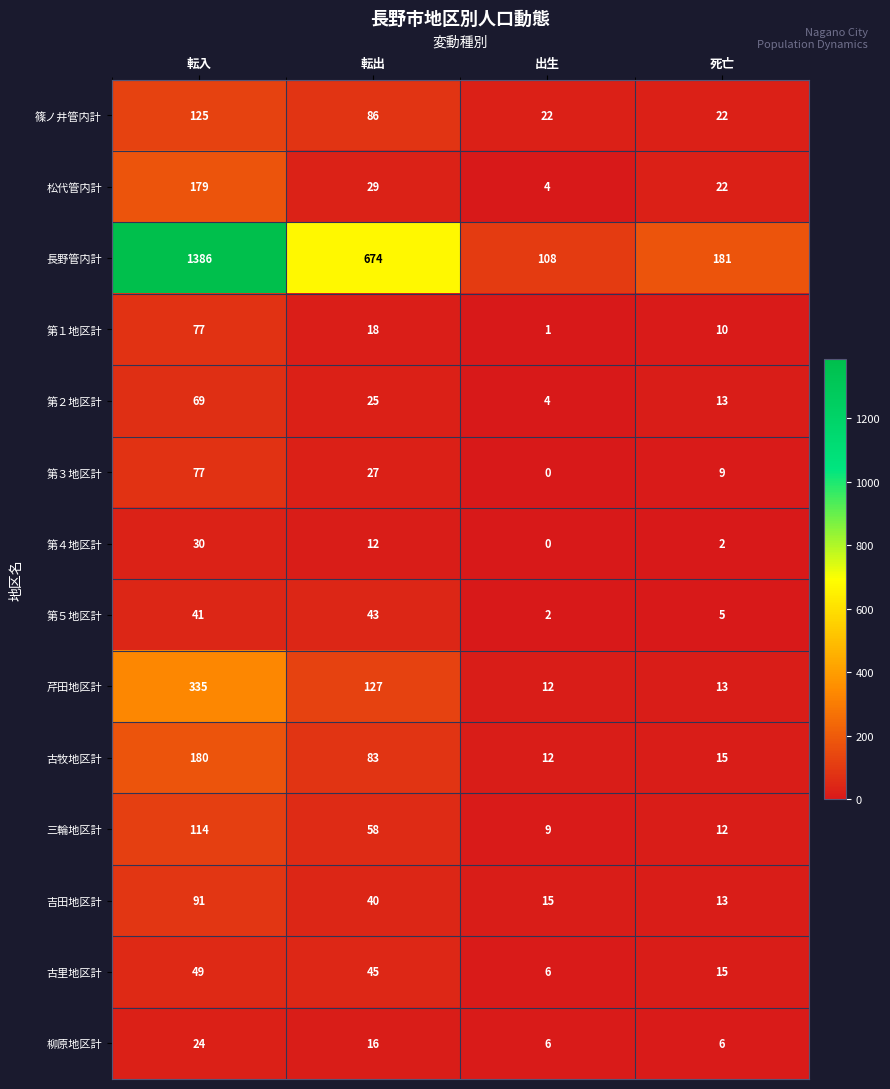

What is the approximate value of 第４地区計 at 転出, to the nearest 5?

10